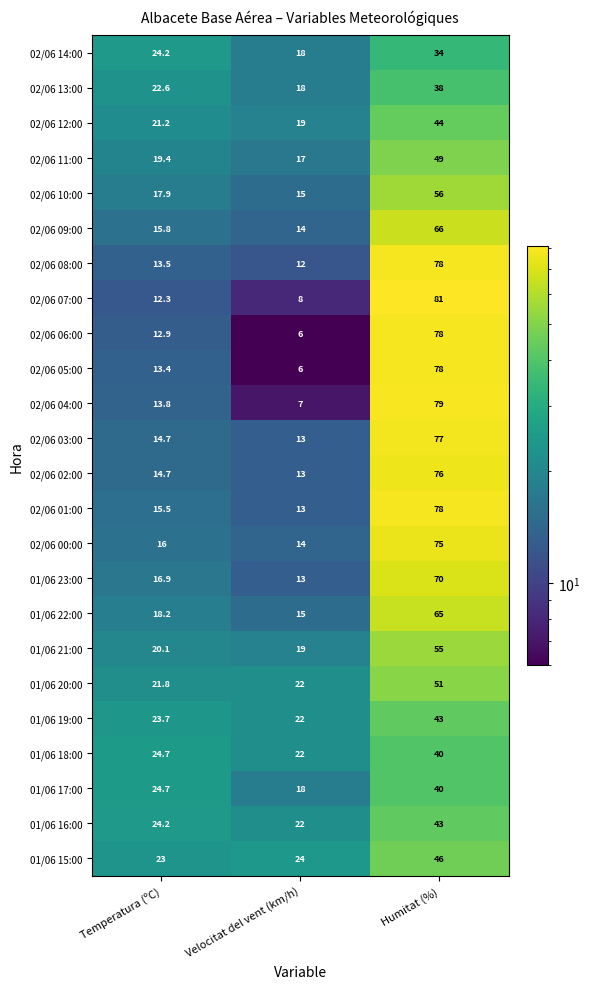

Which category has the lowest value across all series?

Velocitat del vent (km/h)